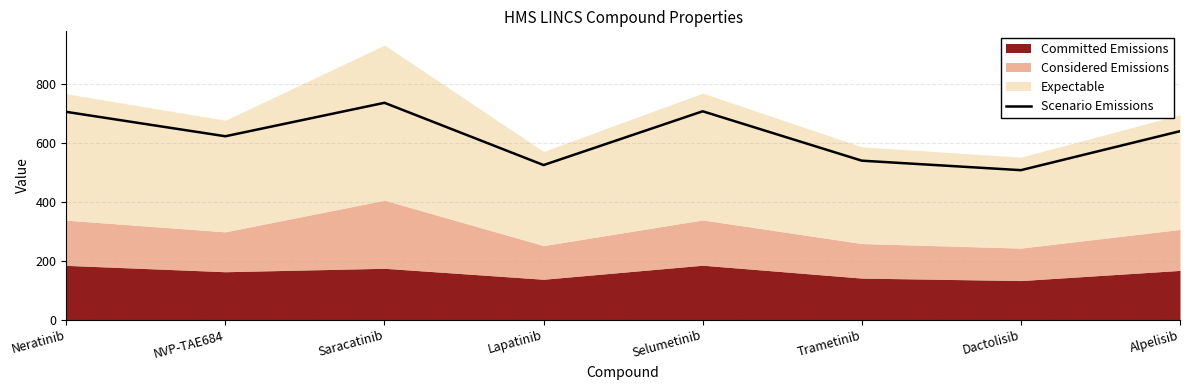

What is the label of the 6th point from the left?

Trametinib